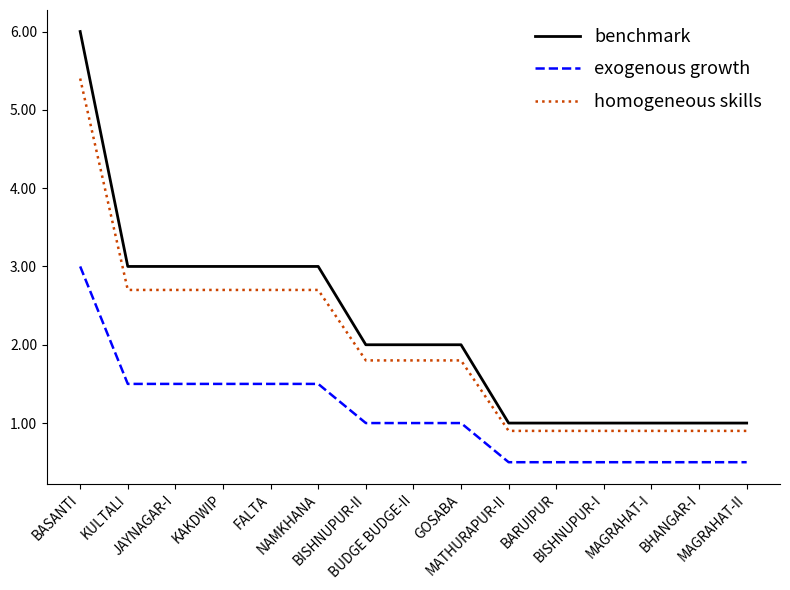

Which series has the largest range (max minus min)?

benchmark